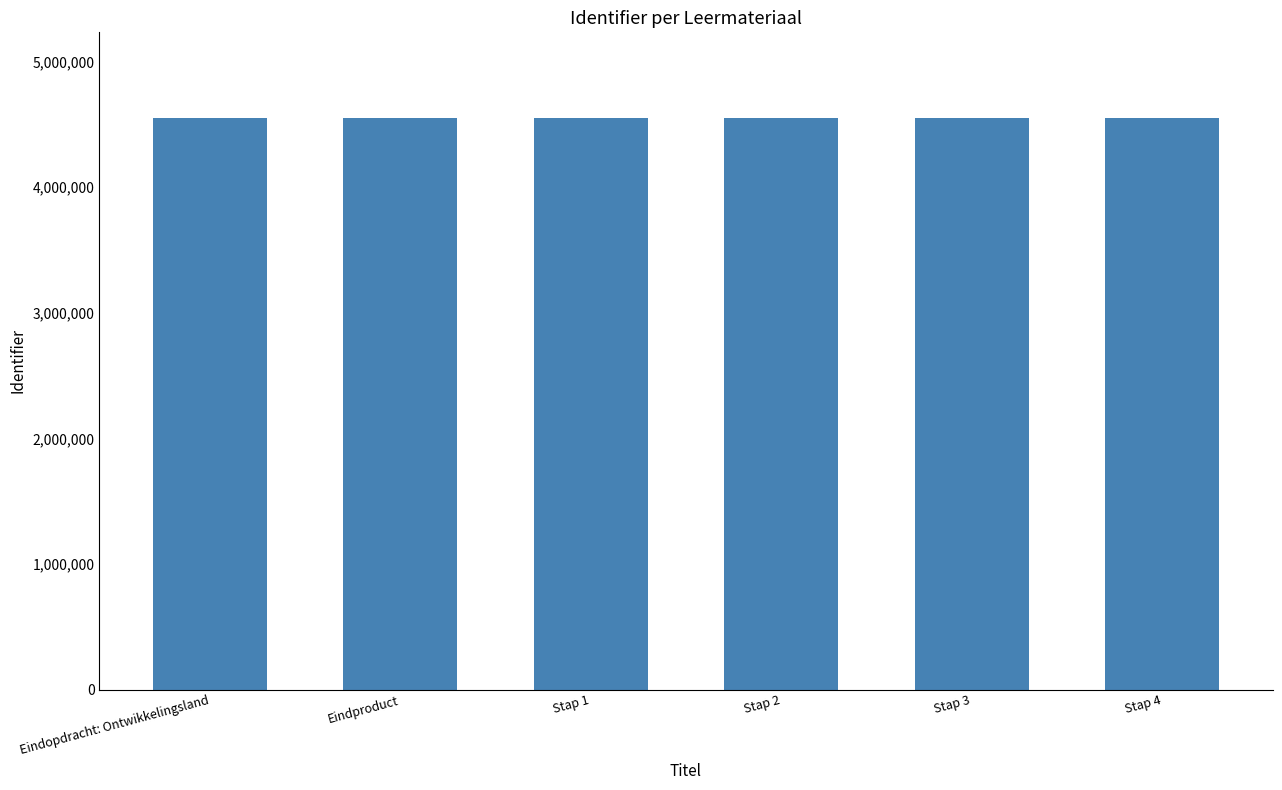

How many data points are less than 4550459?

3